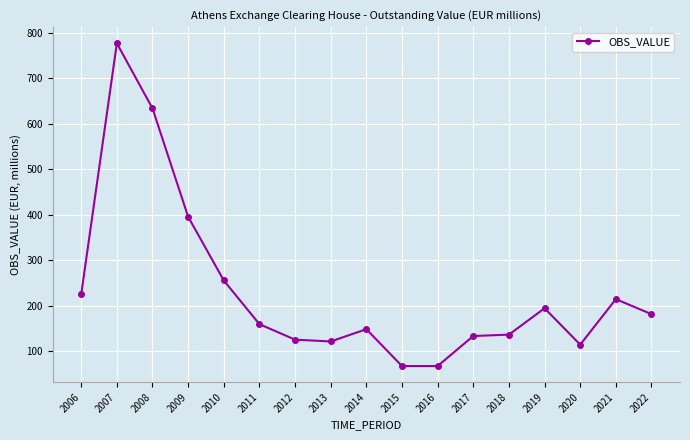

Between 2010 and 2020, which is larger?

2010